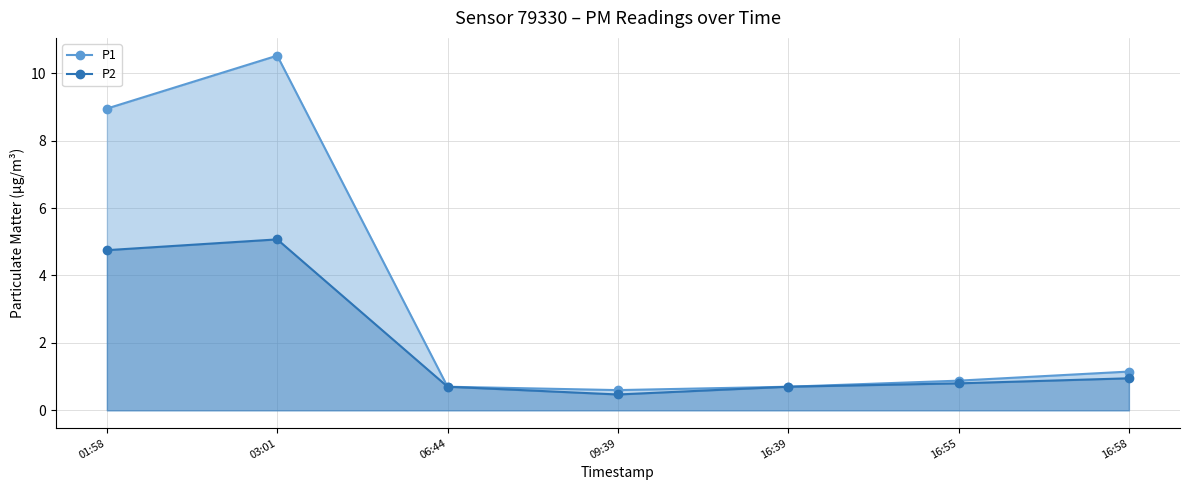

True or false: P2 has a value of 5.1 at 03:01.

True